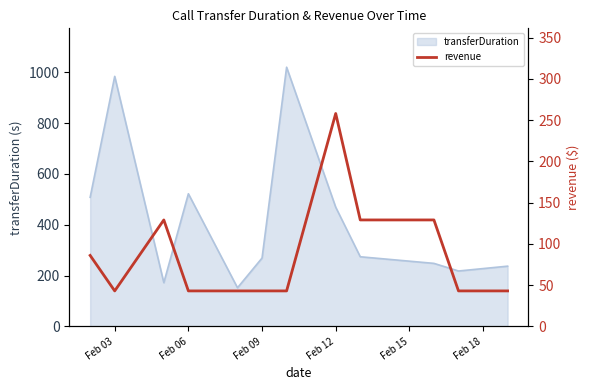

What is the smallest value displayed?

43